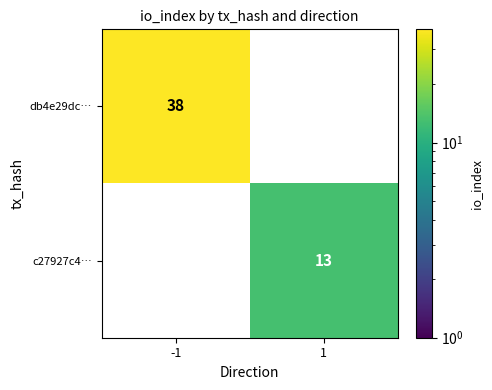

Is it true that db4e29dc… equals -20 at 1?

False